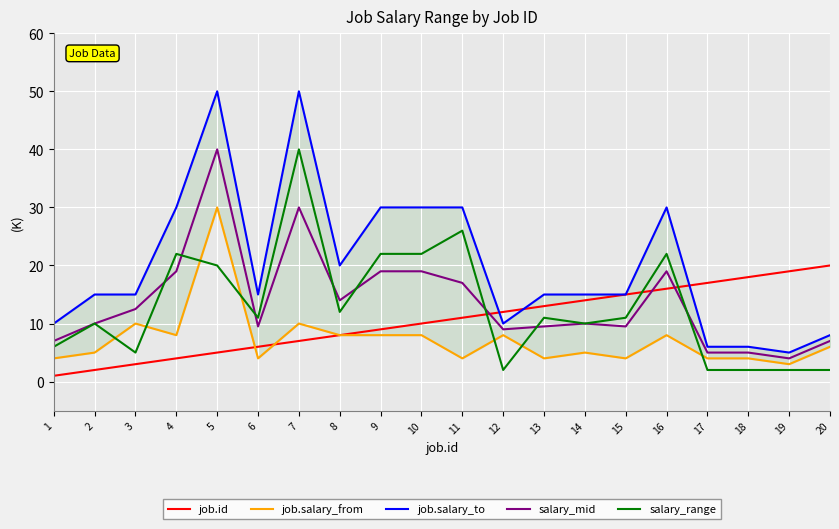

True or false: job.salary_to and job.id cross at least once.

True